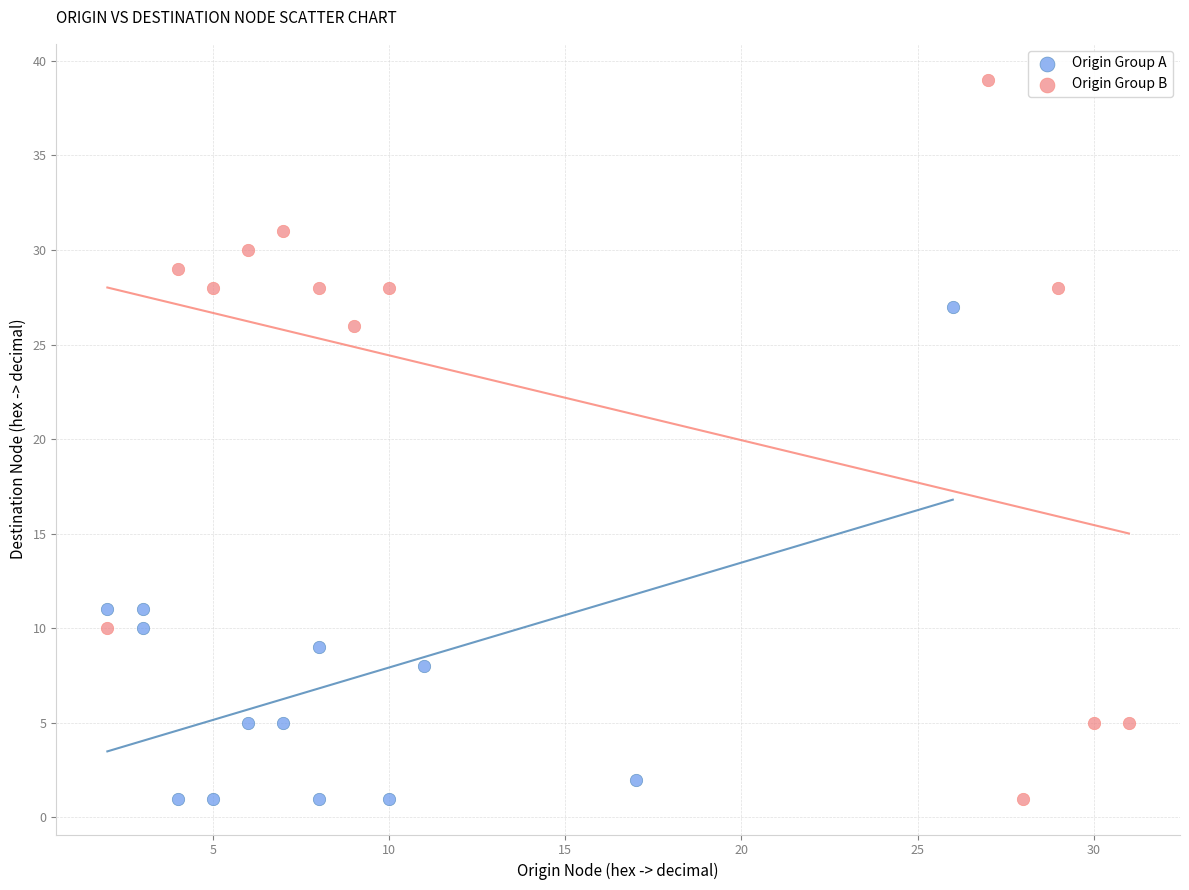

Which series contains the highest Y value?

Origin Group B